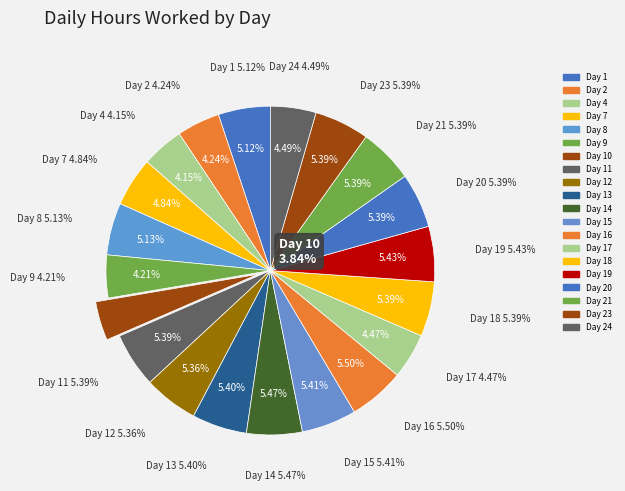

How many slices are in this pie chart?

20